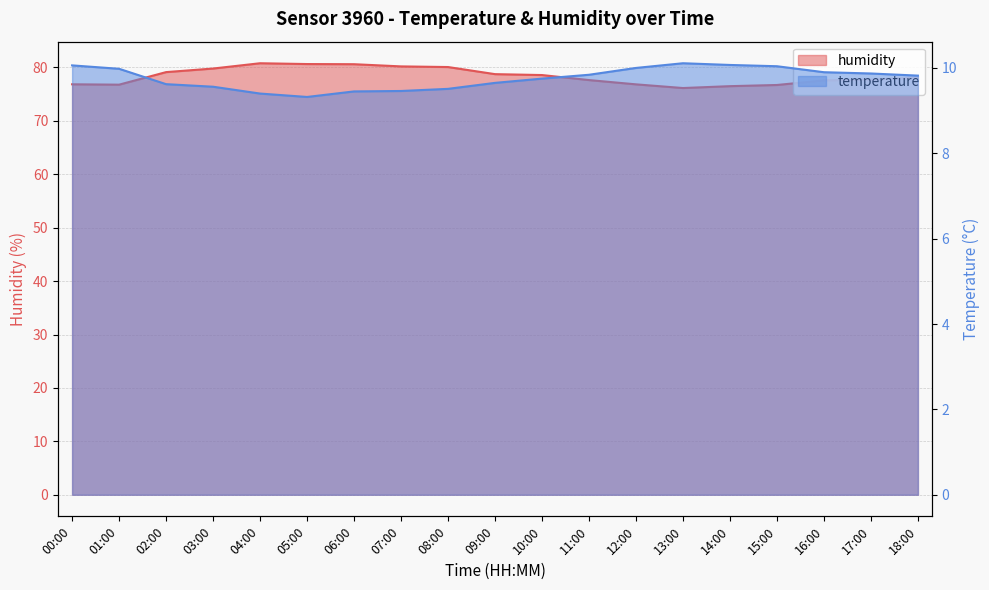

True or false: temperature and humidity intersect in this chart.

False